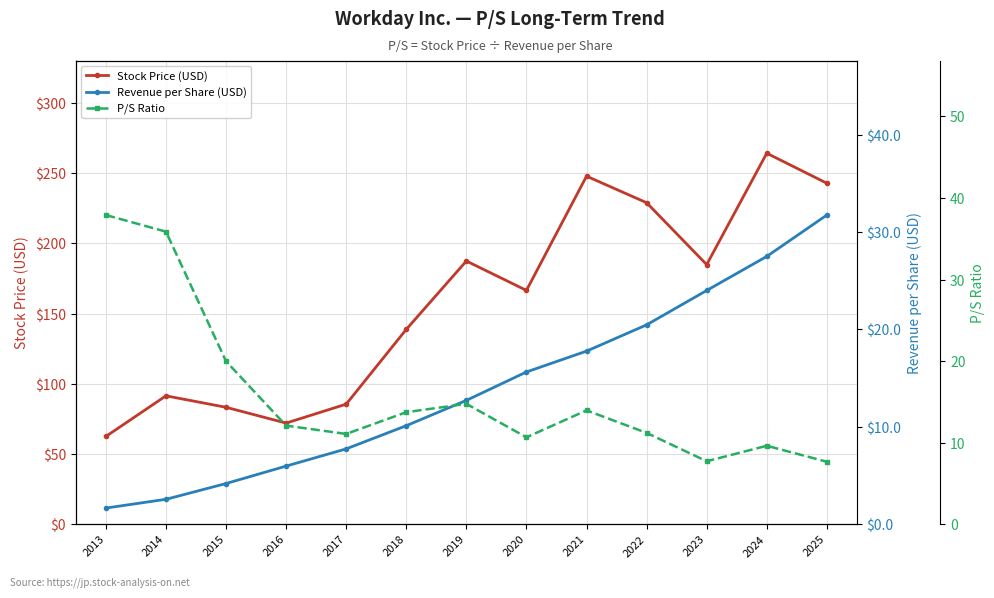

What is the value of the P/S Ratio point at the 5th from the left?

11.1